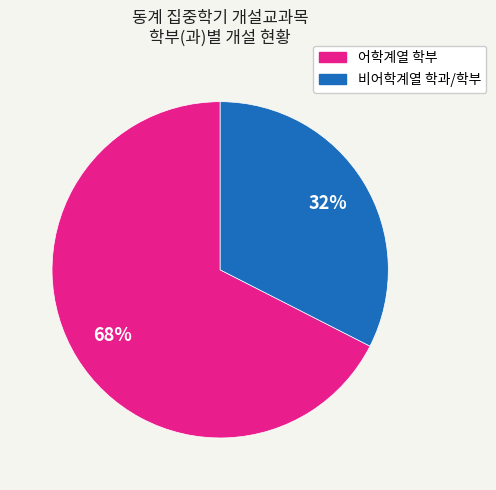

To the nearest percent, what is the average slice percentage?

50%